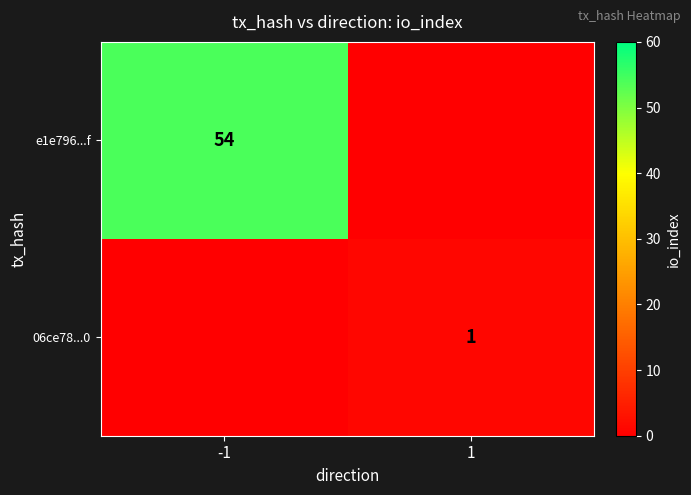

The value of e1e796...f at -1 is 54. True or false?

True